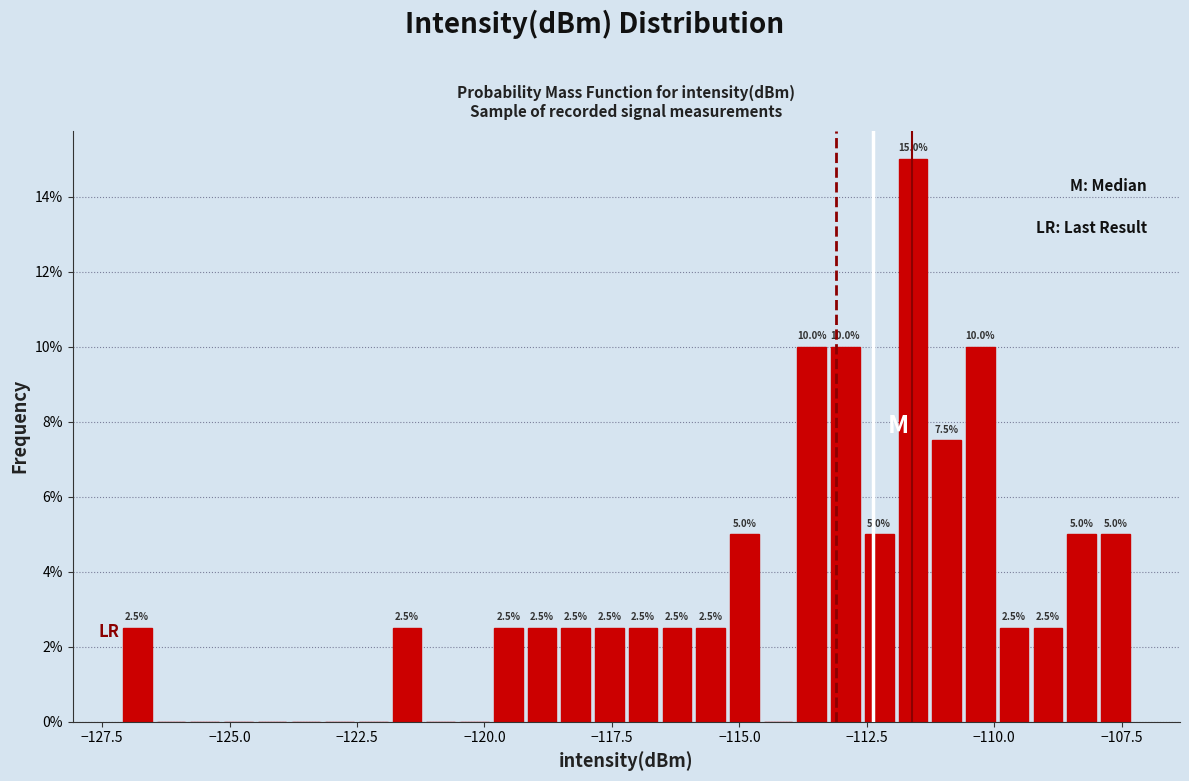

Around what value on the x-axis is the tallest bar? Give the approximate position of its centre, as read against the axis.

-111.5